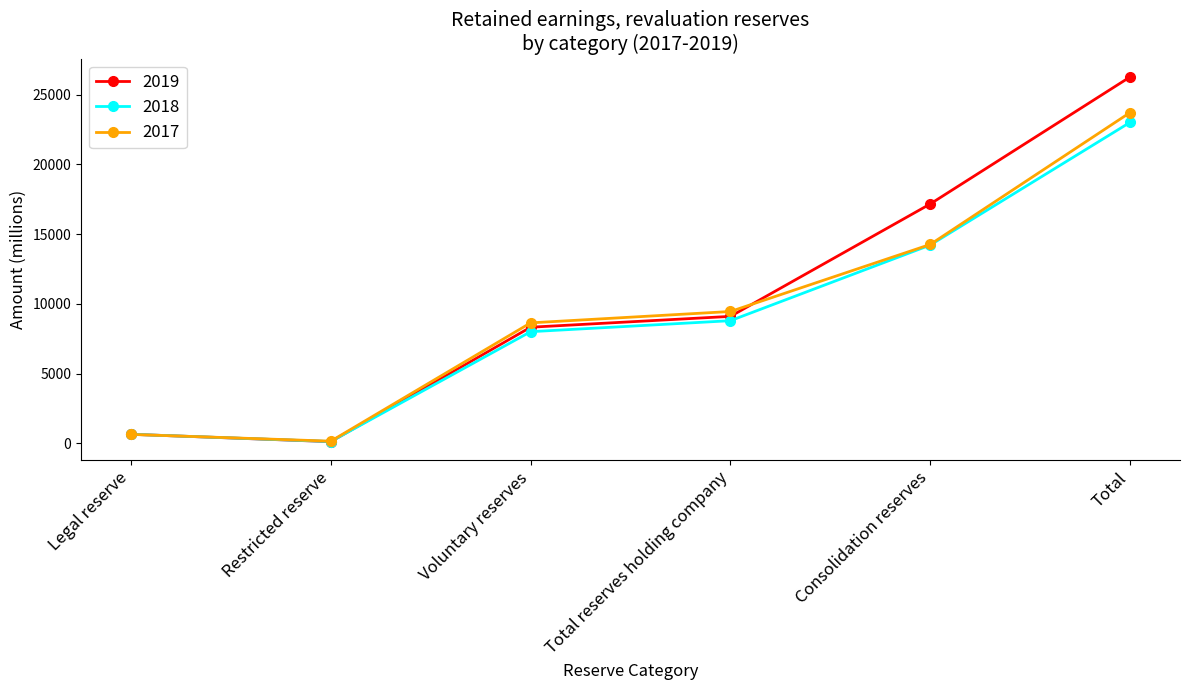

Is it true that 2019 equals 26277 at Total?

True